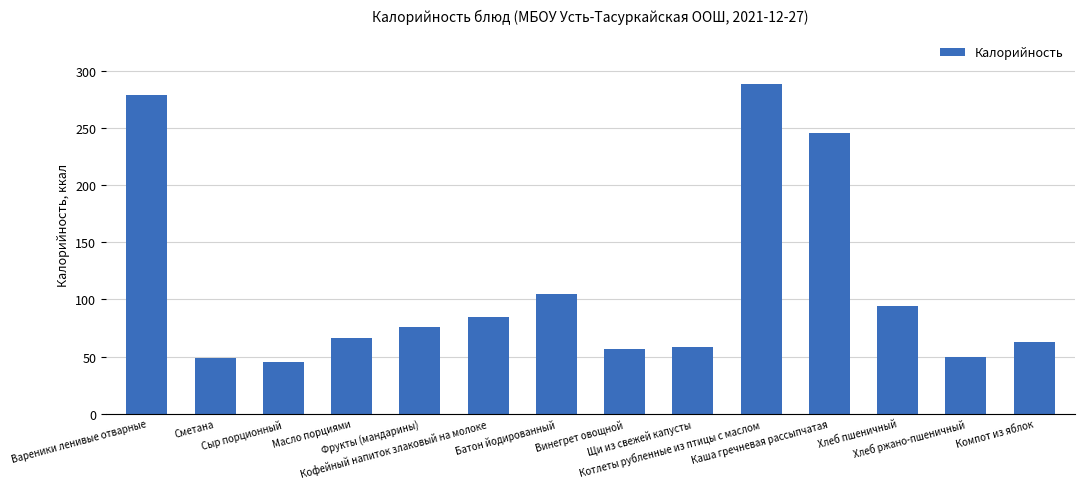

What is the label of the 9th bar from the right?

Кофейный напиток злаковый на молоке